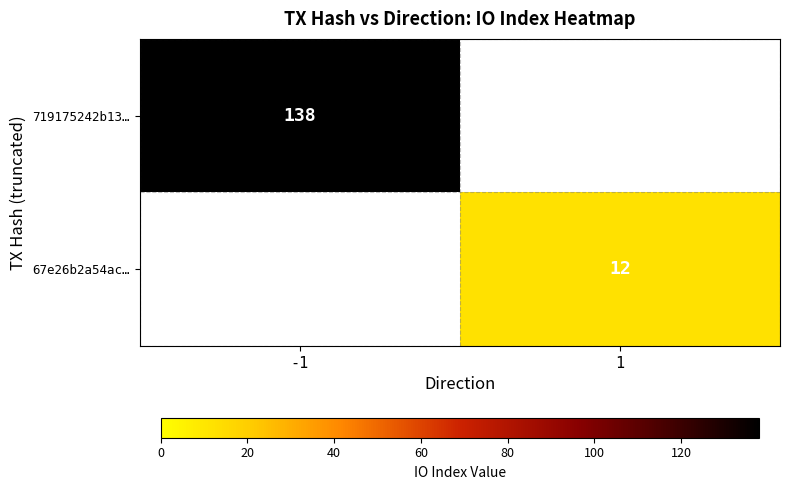

Is the value of 67e26b2a54ac… at 1 greater than the value of 719175242b13… at -1?

No